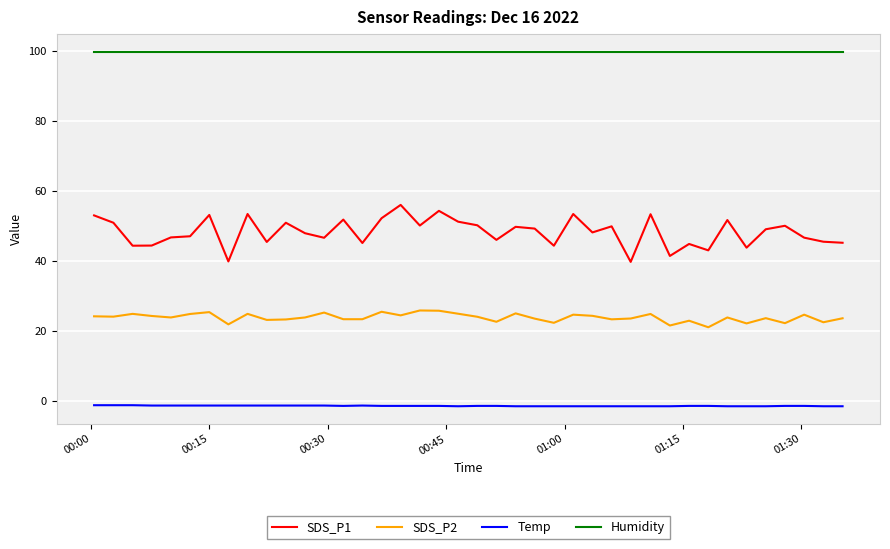

What is the greatest value displayed?

99.9